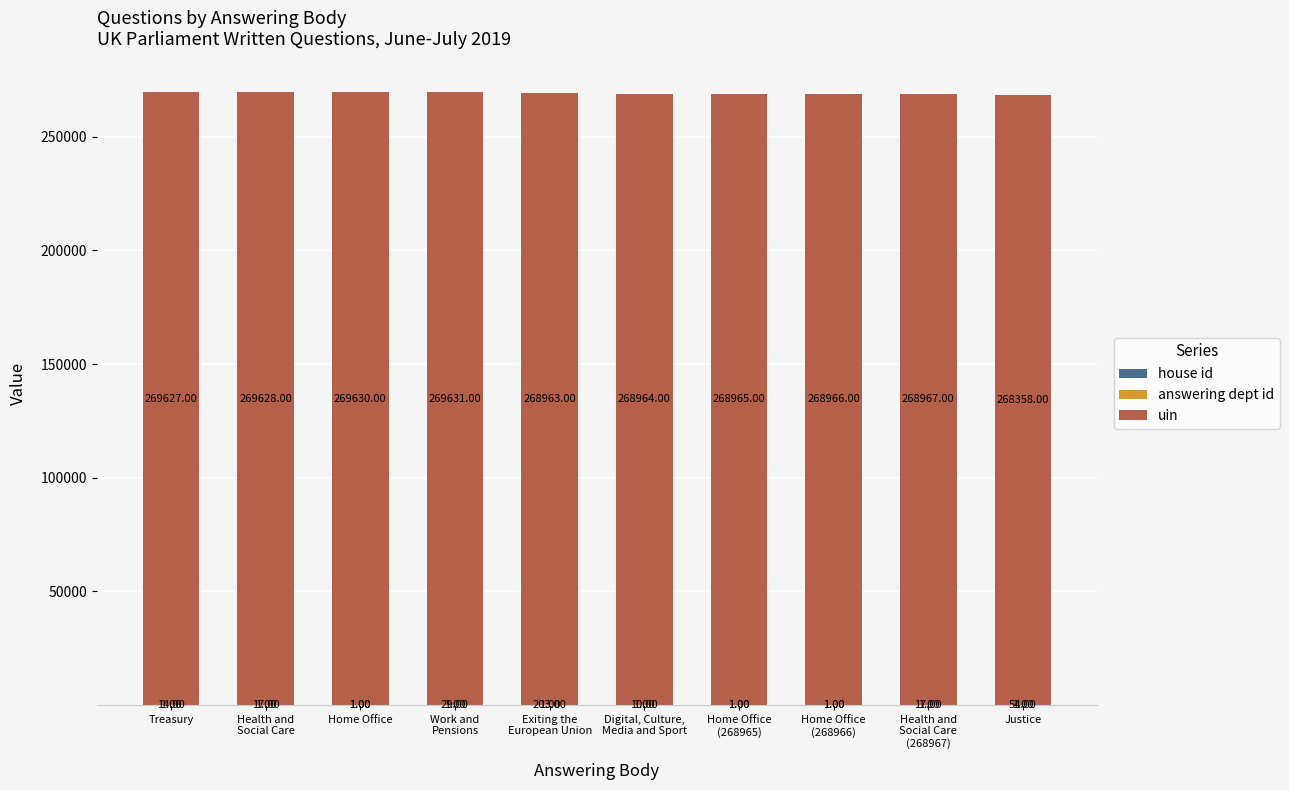

Are the bars grouped side by side (vs. stacked)?

No